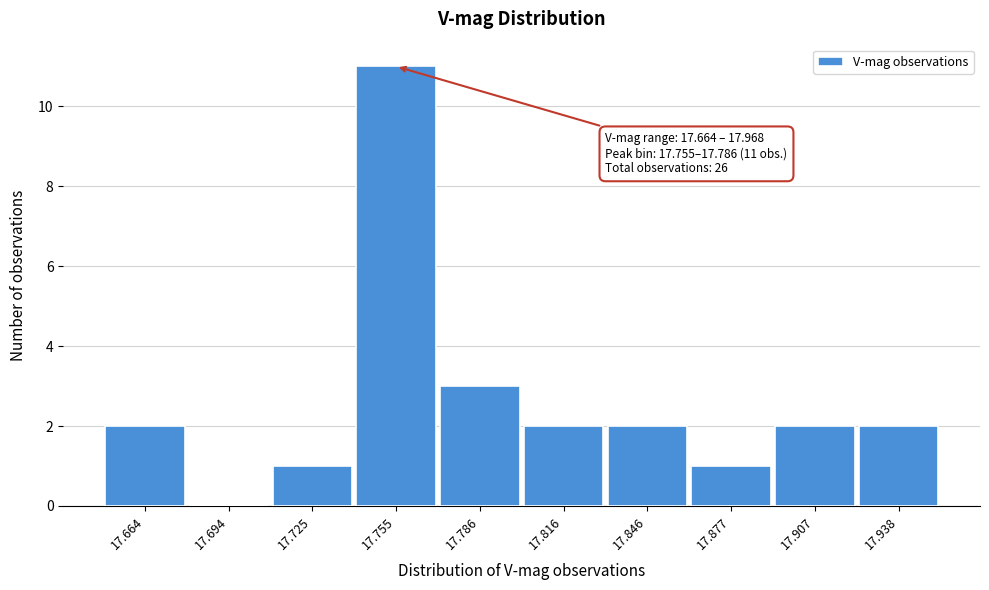

Reading right to left, transcribe all the data shown in this chart.

17.938=2	17.907=2	17.877=1	17.846=2	17.816=2	17.786=3	17.755=11	17.725=1	17.694=0	17.664=2